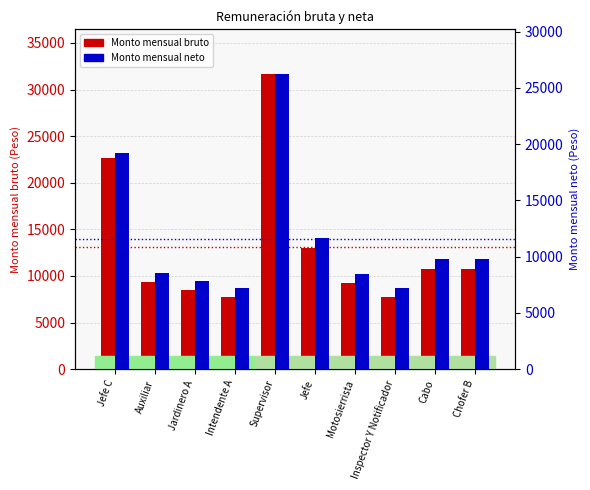

Count the number of categories in the chart.

10